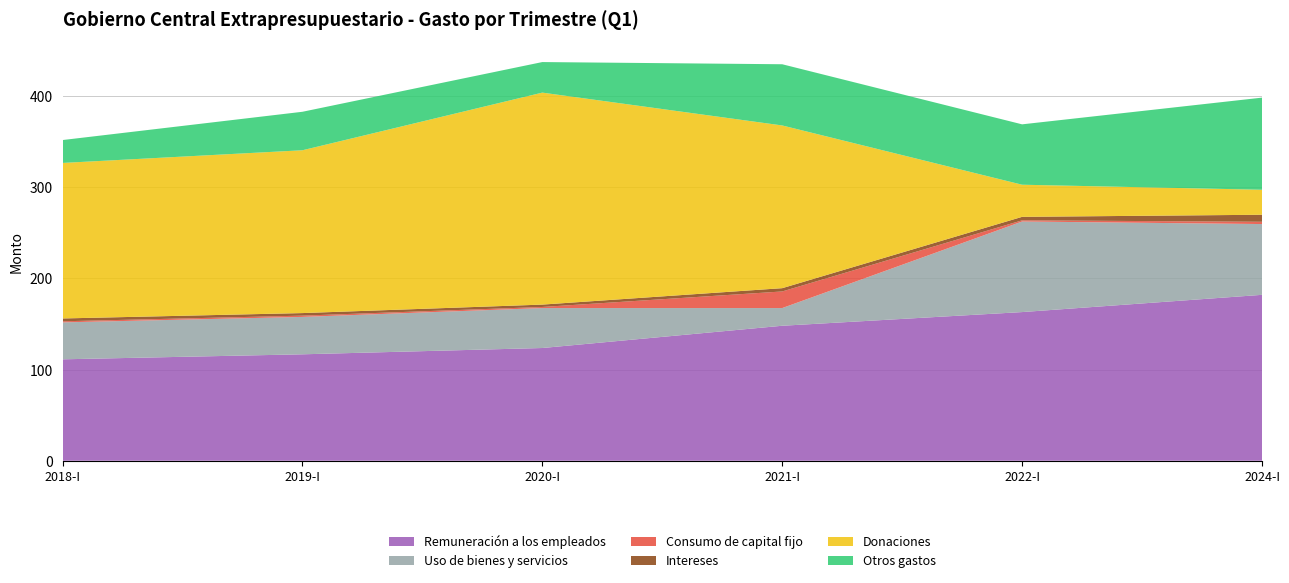

Reading left to right, list all the values displayed in this chart.

Remuneración a los empleados: 2018-I=111.2	2019-I=116.7	2020-I=123.6	2021-I=148.0	2022-I=163.0	2024-I=181.9
Uso de bienes y servicios: 2018-I=40.5	2019-I=41.0	2020-I=43.8	2021-I=19.4	2022-I=99.3	2024-I=77.6
Consumo de capital fijo: 2018-I=1.2	2019-I=1.4	2020-I=1.2	2021-I=18.2	2022-I=1.3	2024-I=2.5
Intereses: 2018-I=3.1	2019-I=2.8	2020-I=2.6	2021-I=3.6	2022-I=3.8	2024-I=7.7
Donaciones: 2018-I=170.5	2019-I=178.5	2020-I=232.4	2021-I=178.4	2022-I=35.2	2024-I=27.4
Otros gastos: 2018-I=25.1	2019-I=42.2	2020-I=33.5	2021-I=67.1	2022-I=66.2	2024-I=101.0